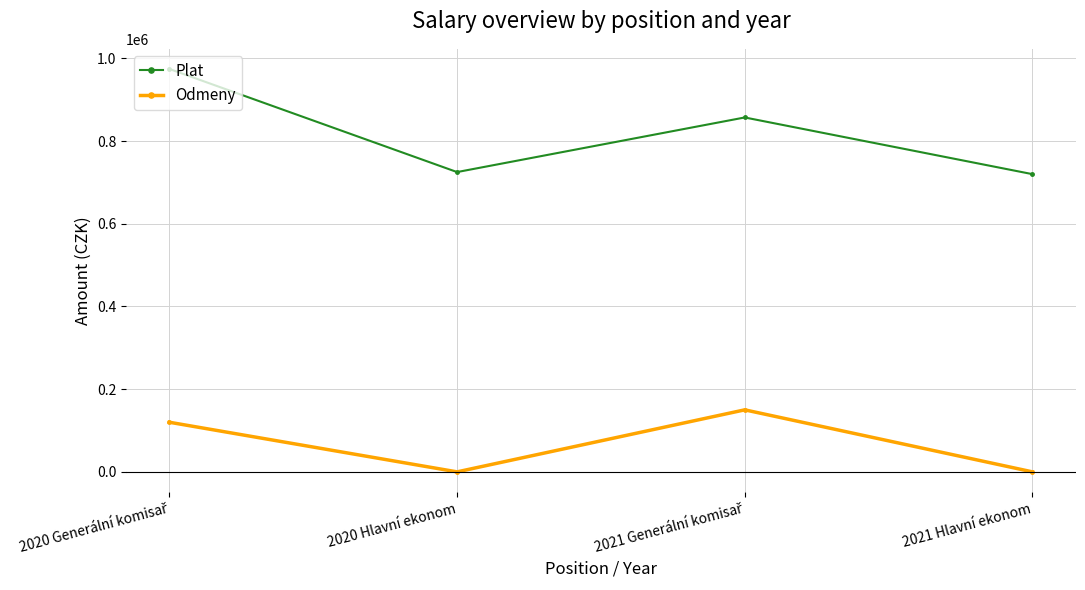

What is the greatest value displayed?

974360